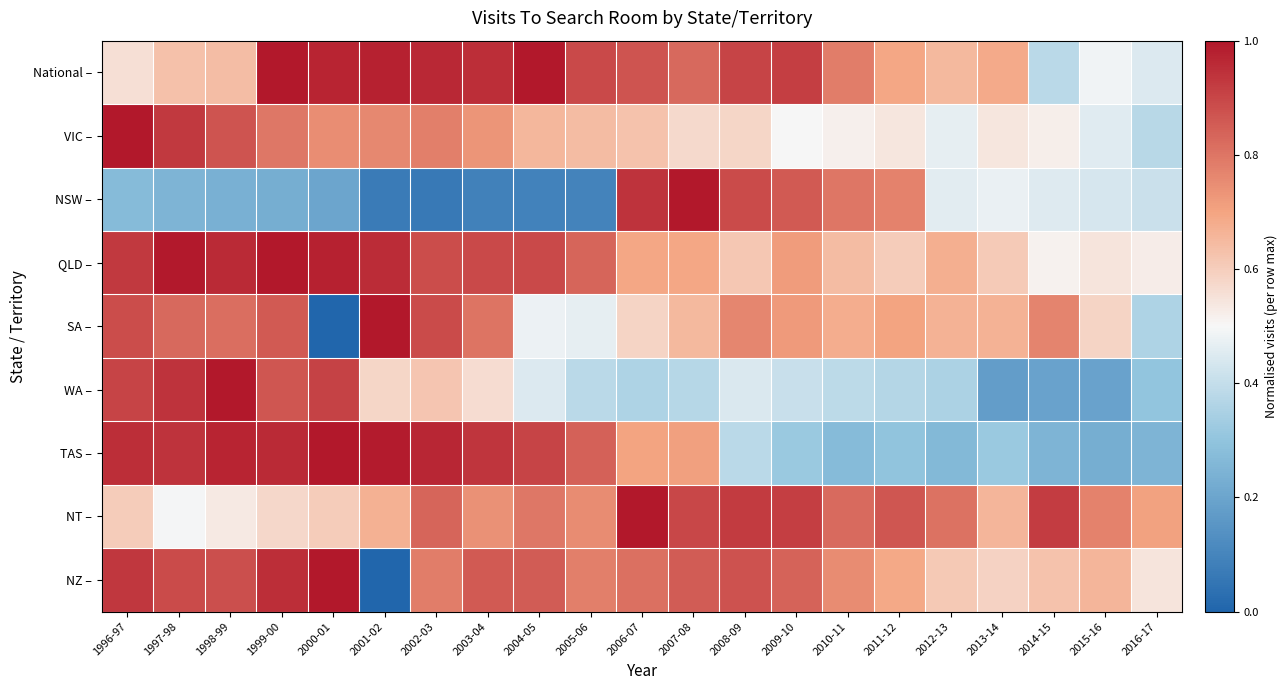

Reading right to left, list all the values displayed in this chart.

National –: 2016-17=0.4	2015-16=0.5	2014-15=0.4	2013-14=0.7	2012-13=0.7	2011-12=0.7	2010-11=0.8	2009-10=0.9	2008-09=0.9	2007-08=0.8	2006-07=0.9	2005-06=0.9	2004-05=1.0	2003-04=1.0	2002-03=1.0	2001-02=1.0	2000-01=1.0	1999-00=1.0	1998-99=0.6	1997-98=0.6	1996-97=0.6
VIC –: 2016-17=0.4	2015-16=0.5	2014-15=0.5	2013-14=0.5	2012-13=0.5	2011-12=0.5	2010-11=0.5	2009-10=0.5	2008-09=0.6	2007-08=0.6	2006-07=0.6	2005-06=0.6	2004-05=0.7	2003-04=0.7	2002-03=0.8	2001-02=0.8	2000-01=0.7	1999-00=0.8	1998-99=0.9	1997-98=0.9	1996-97=1.0
NSW –: 2016-17=0.4	2015-16=0.4	2014-15=0.5	2013-14=0.5	2012-13=0.5	2011-12=0.8	2010-11=0.8	2009-10=0.9	2008-09=0.9	2007-08=1.0	2006-07=0.9	2005-06=0.1	2004-05=0.1	2003-04=0.1	2002-03=0.1	2001-02=0.1	2000-01=0.2	1999-00=0.2	1998-99=0.2	1997-98=0.2	1996-97=0.3
QLD –: 2016-17=0.5	2015-16=0.5	2014-15=0.5	2013-14=0.6	2012-13=0.7	2011-12=0.6	2010-11=0.6	2009-10=0.7	2008-09=0.6	2007-08=0.7	2006-07=0.7	2005-06=0.8	2004-05=0.9	2003-04=0.9	2002-03=0.9	2001-02=1.0	2000-01=1.0	1999-00=1.0	1998-99=1.0	1997-98=1.0	1996-97=0.9
SA –: 2016-17=0.4	2015-16=0.6	2014-15=0.8	2013-14=0.7	2012-13=0.7	2011-12=0.7	2010-11=0.7	2009-10=0.7	2008-09=0.8	2007-08=0.7	2006-07=0.6	2005-06=0.5	2004-05=0.5	2003-04=0.8	2002-03=0.9	2001-02=1.0	2000-01=0.0	1999-00=0.9	1998-99=0.8	1997-98=0.8	1996-97=0.9
WA –: 2016-17=0.3	2015-16=0.2	2014-15=0.2	2013-14=0.2	2012-13=0.4	2011-12=0.4	2010-11=0.4	2009-10=0.4	2008-09=0.4	2007-08=0.4	2006-07=0.4	2005-06=0.4	2004-05=0.4	2003-04=0.6	2002-03=0.6	2001-02=0.6	2000-01=0.9	1999-00=0.9	1998-99=1.0	1997-98=0.9	1996-97=0.9
TAS –: 2016-17=0.2	2015-16=0.2	2014-15=0.2	2013-14=0.3	2012-13=0.3	2011-12=0.3	2010-11=0.3	2009-10=0.3	2008-09=0.4	2007-08=0.7	2006-07=0.7	2005-06=0.8	2004-05=0.9	2003-04=0.9	2002-03=1.0	2001-02=1.0	2000-01=1.0	1999-00=1.0	1998-99=1.0	1997-98=0.9	1996-97=1.0
NT –: 2016-17=0.7	2015-16=0.8	2014-15=0.9	2013-14=0.7	2012-13=0.8	2011-12=0.9	2010-11=0.8	2009-10=0.9	2008-09=0.9	2007-08=0.9	2006-07=1.0	2005-06=0.8	2004-05=0.8	2003-04=0.7	2002-03=0.8	2001-02=0.7	2000-01=0.6	1999-00=0.6	1998-99=0.5	1997-98=0.5	1996-97=0.6
NZ –: 2016-17=0.5	2015-16=0.7	2014-15=0.6	2013-14=0.6	2012-13=0.6	2011-12=0.7	2010-11=0.8	2009-10=0.8	2008-09=0.9	2007-08=0.9	2006-07=0.8	2005-06=0.8	2004-05=0.9	2003-04=0.9	2002-03=0.8	2001-02=0.0	2000-01=1.0	1999-00=1.0	1998-99=0.9	1997-98=0.9	1996-97=0.9